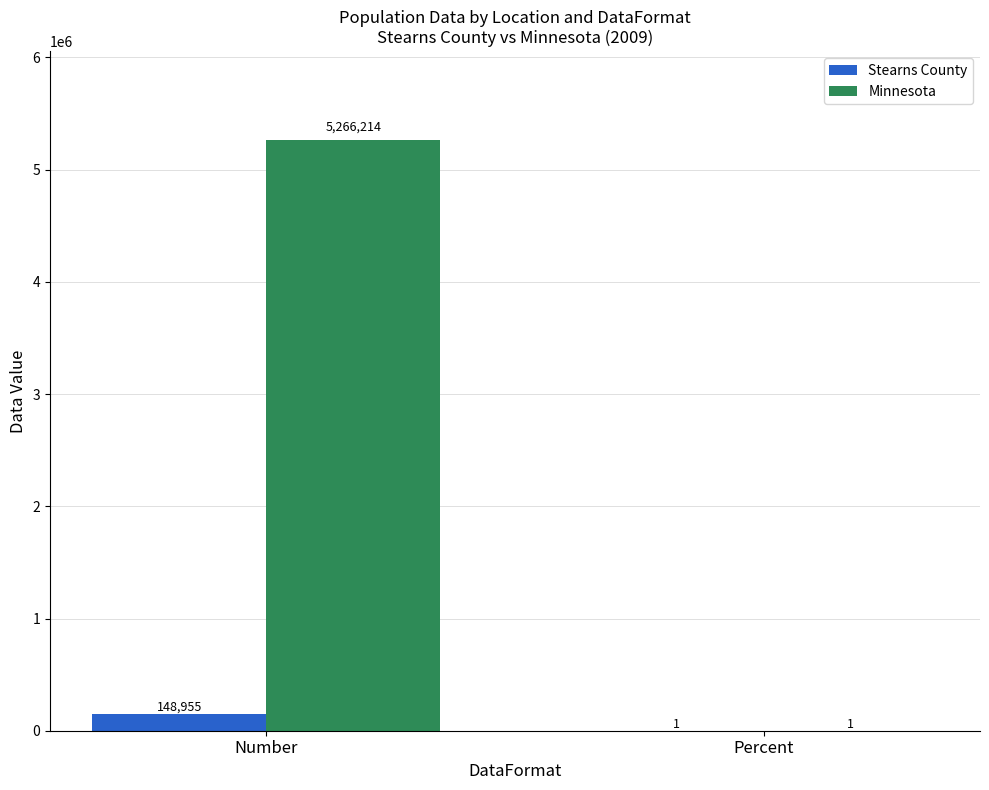

Which category has the highest value across all series?

Number